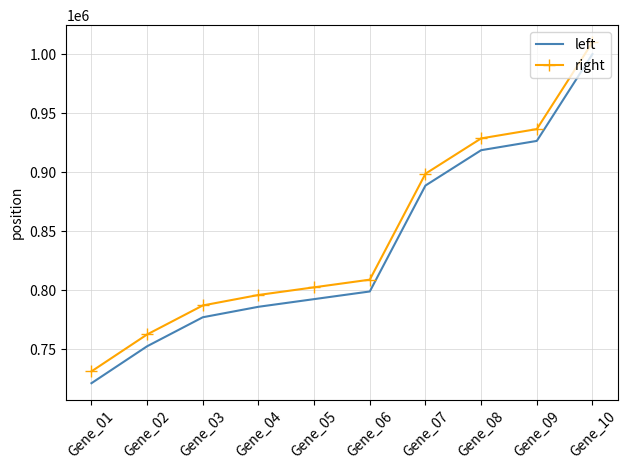

What are all the series names shown in the legend?

left, right